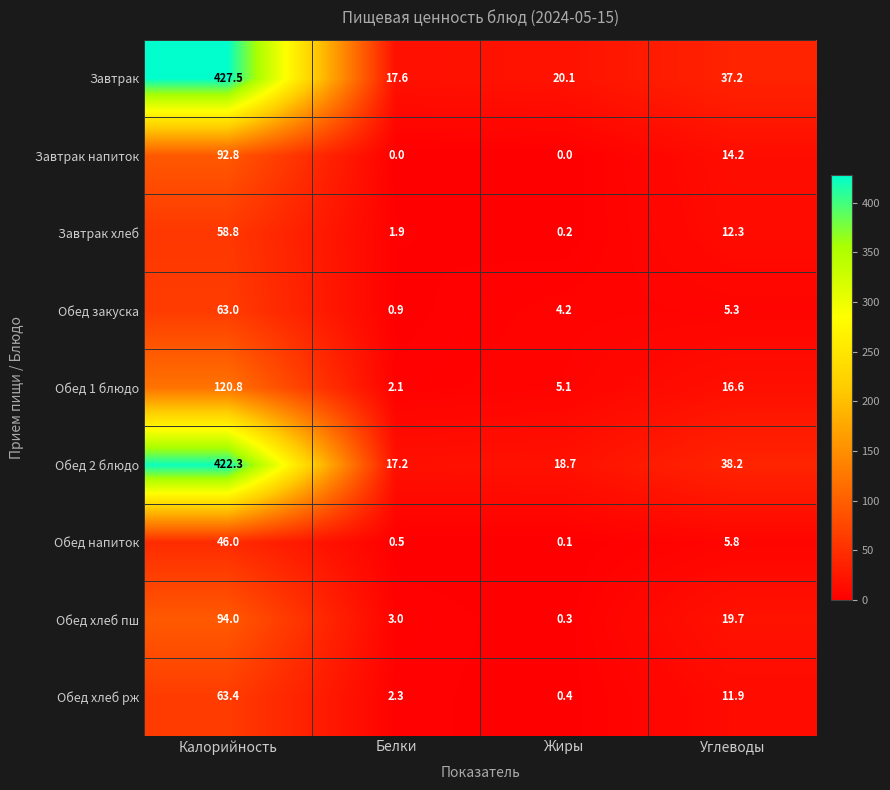

How many categories are shown in the chart?

4